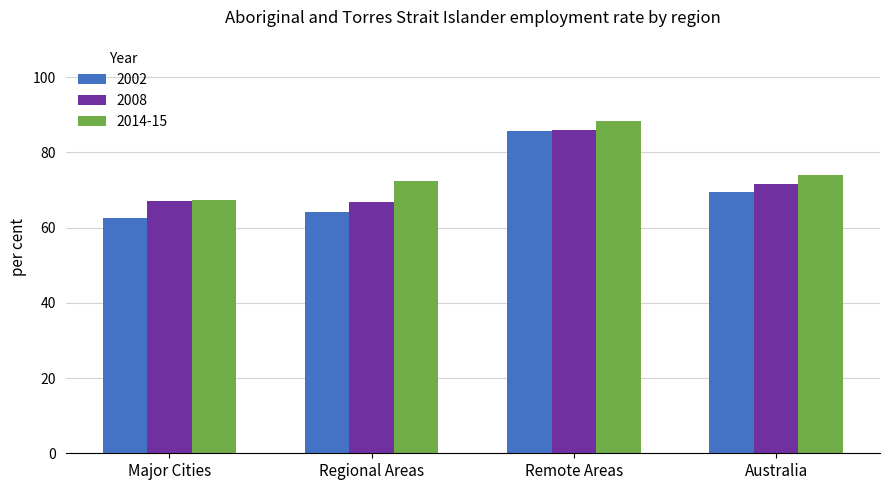

What is the average value of the 2014-15 series?

75.6